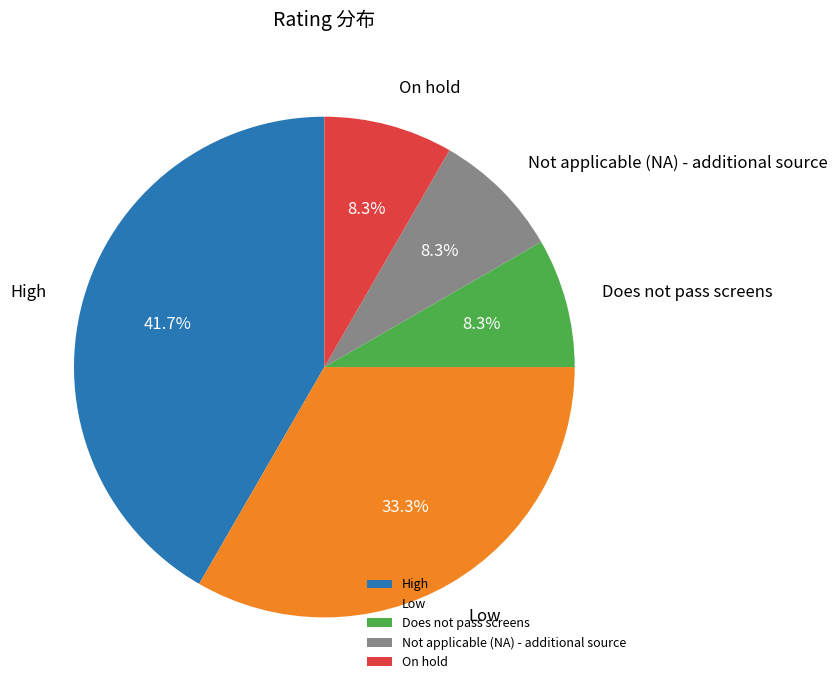

Is it true that High is 42% of the pie?

True